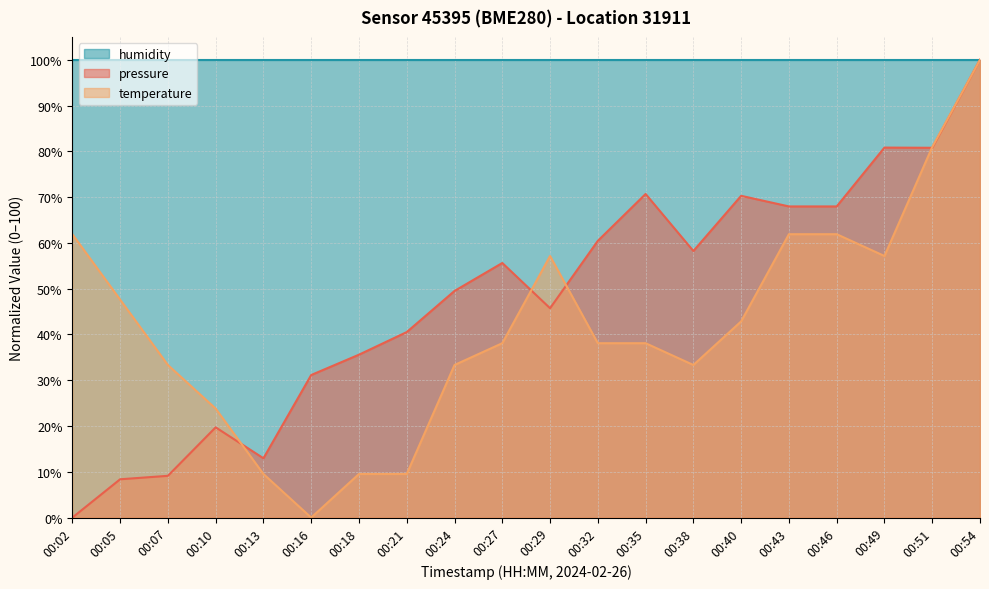

Which series has the widest spread of values?

pressure